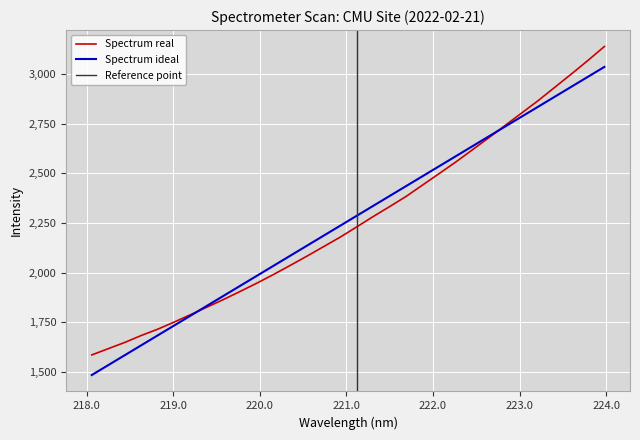

What is the value of the 15th point from the left?

2130.7